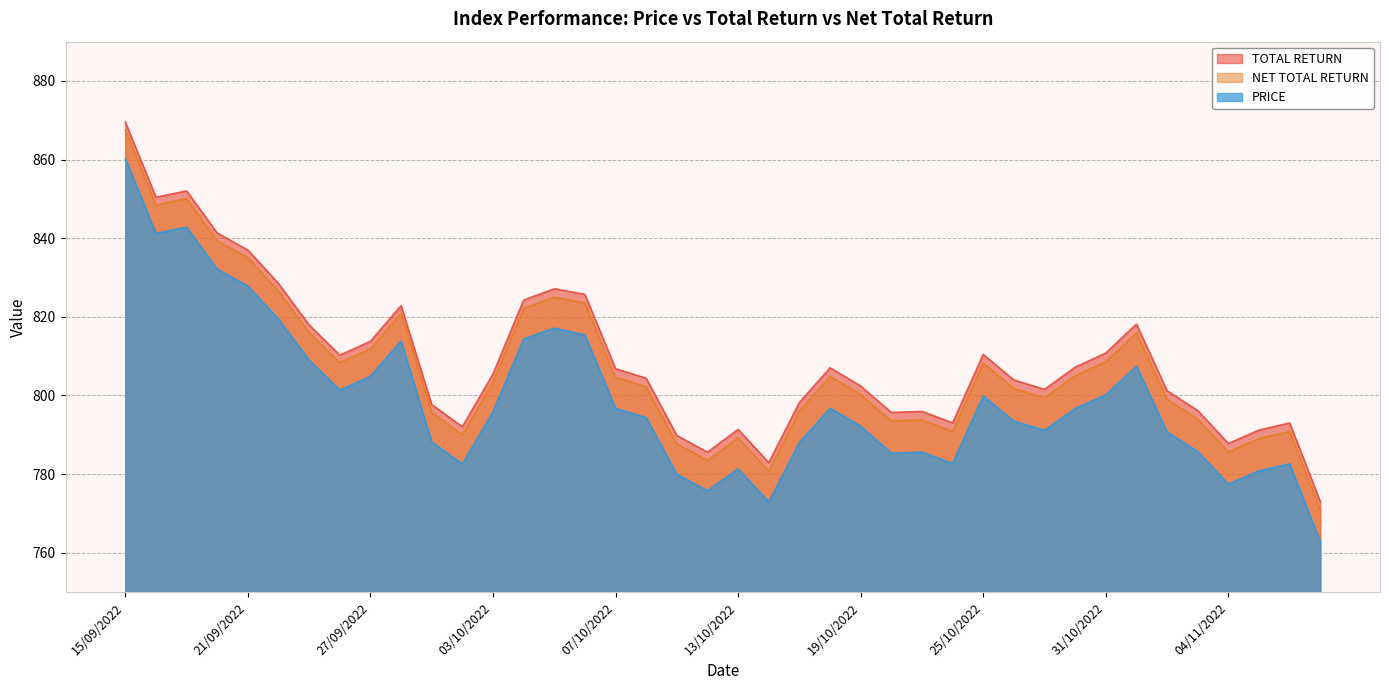

What is the sum of the TOTAL RETURN values at 26/10/2022 and 20/10/2022?

1599.6